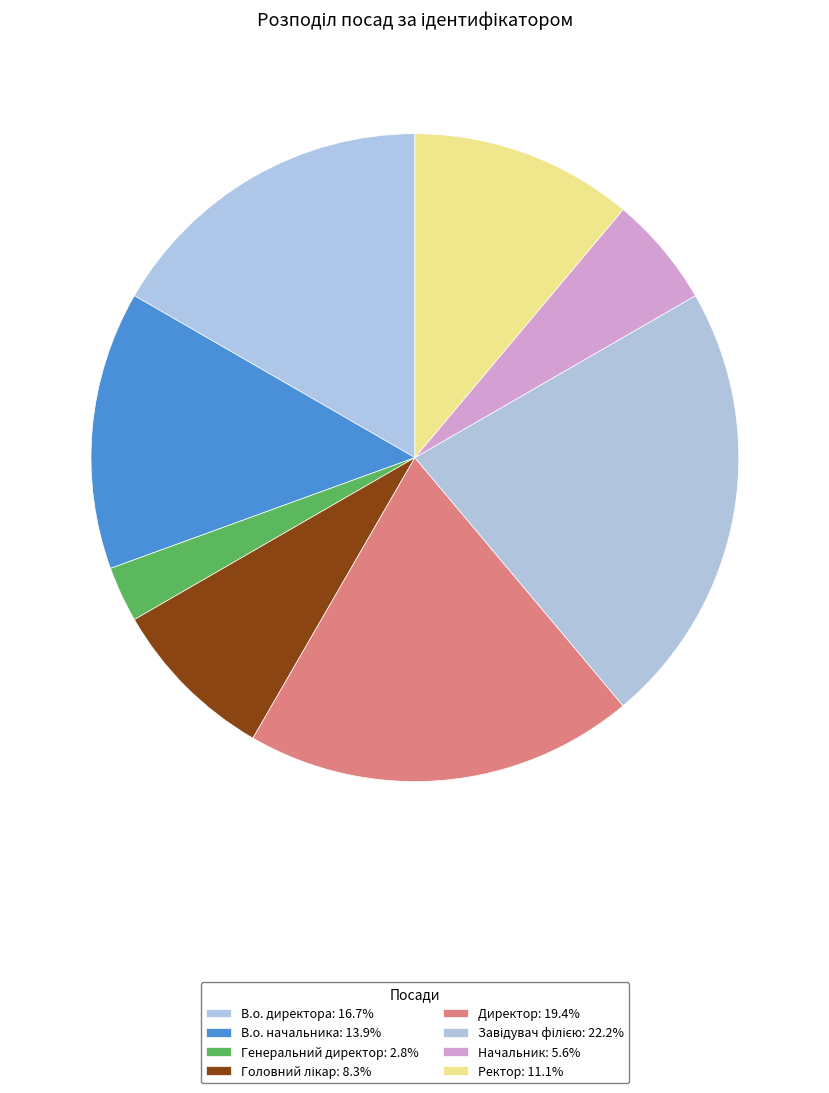

What percentage do В.о. директора and Головний лікар together represent?

25.0%